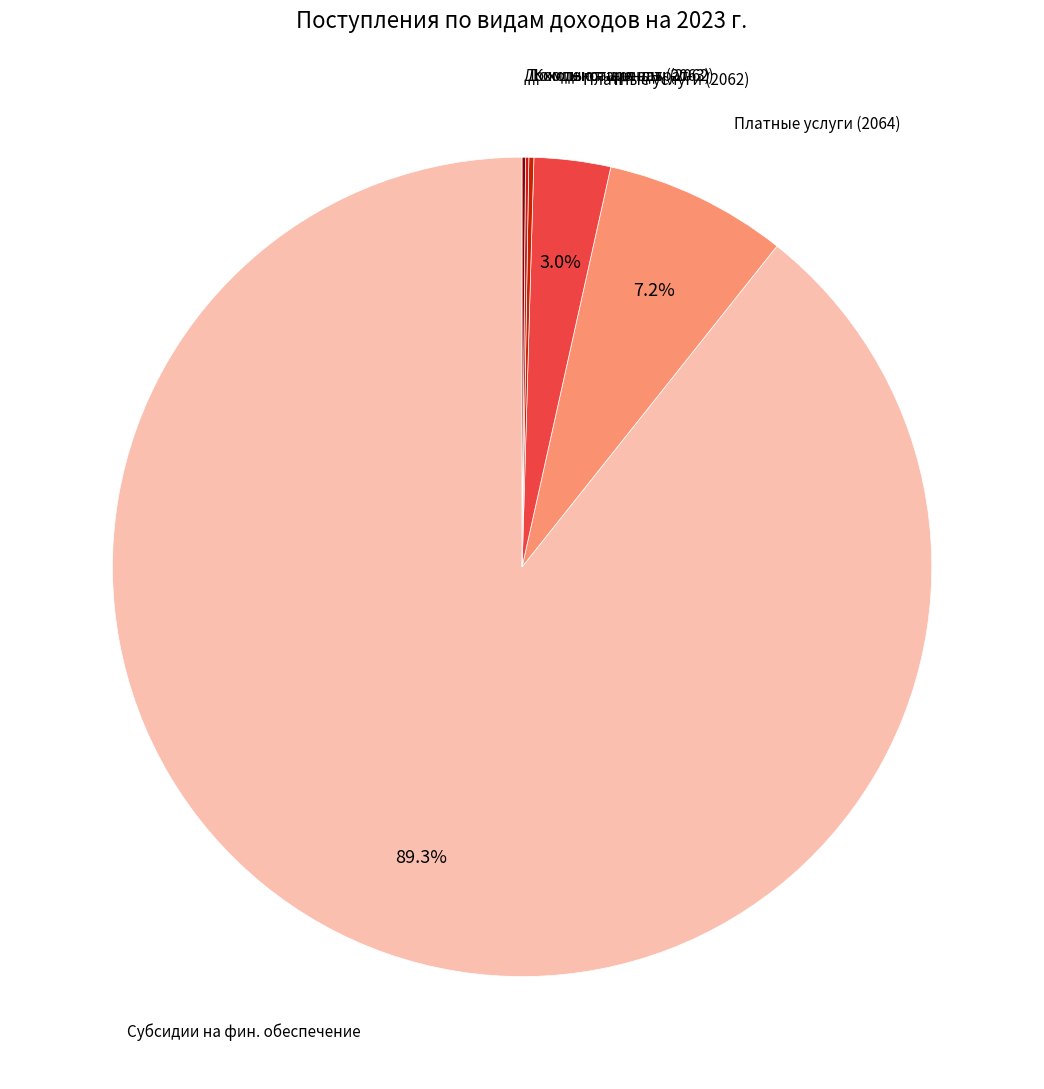

What percentage is NOT represented by Платные услуги (2064)?

92.8%